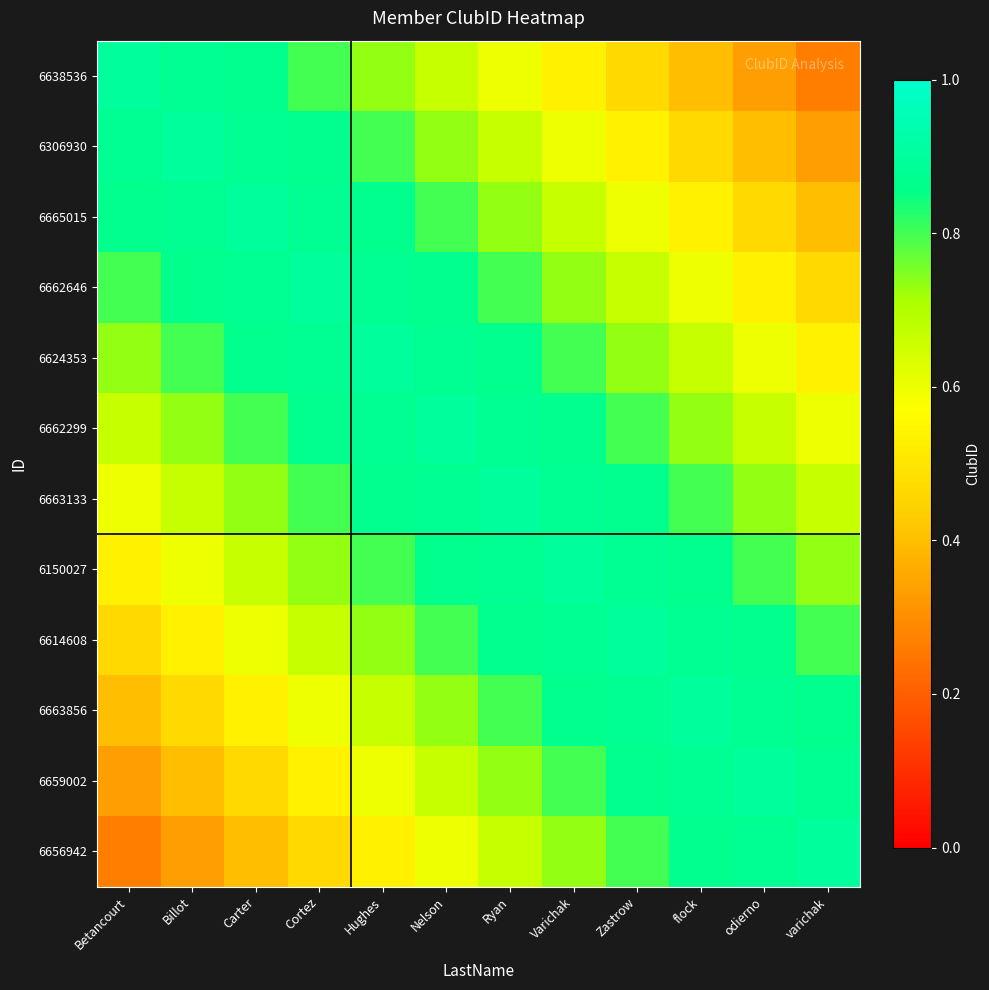

Reading right to left, transcribe all the data shown in this chart.

6638536: varichak=0.3	odierno=0.3	flock=0.4	Zastrow=0.5	Varichak=0.5	Ryan=0.6	Nelson=0.7	Hughes=0.7	Cortez=0.8	Carter=0.9	Billot=0.9	Betancourt=1.0
6306930: varichak=0.3	odierno=0.4	flock=0.5	Zastrow=0.5	Varichak=0.6	Ryan=0.7	Nelson=0.7	Hughes=0.8	Cortez=0.9	Carter=0.9	Billot=1.0	Betancourt=0.9
6665015: varichak=0.4	odierno=0.5	flock=0.5	Zastrow=0.6	Varichak=0.7	Ryan=0.7	Nelson=0.8	Hughes=0.9	Cortez=0.9	Carter=1.0	Billot=0.9	Betancourt=0.9
6662646: varichak=0.5	odierno=0.5	flock=0.6	Zastrow=0.7	Varichak=0.7	Ryan=0.8	Nelson=0.9	Hughes=0.9	Cortez=1.0	Carter=0.9	Billot=0.9	Betancourt=0.8
6624353: varichak=0.5	odierno=0.6	flock=0.7	Zastrow=0.7	Varichak=0.8	Ryan=0.9	Nelson=0.9	Hughes=1.0	Cortez=0.9	Carter=0.9	Billot=0.8	Betancourt=0.7
6662299: varichak=0.6	odierno=0.7	flock=0.7	Zastrow=0.8	Varichak=0.9	Ryan=0.9	Nelson=1.0	Hughes=0.9	Cortez=0.9	Carter=0.8	Billot=0.7	Betancourt=0.7
6663133: varichak=0.7	odierno=0.7	flock=0.8	Zastrow=0.9	Varichak=0.9	Ryan=1.0	Nelson=0.9	Hughes=0.9	Cortez=0.8	Carter=0.7	Billot=0.7	Betancourt=0.6
6150027: varichak=0.7	odierno=0.8	flock=0.9	Zastrow=0.9	Varichak=1.0	Ryan=0.9	Nelson=0.9	Hughes=0.8	Cortez=0.7	Carter=0.7	Billot=0.6	Betancourt=0.5
6614608: varichak=0.8	odierno=0.9	flock=0.9	Zastrow=1.0	Varichak=0.9	Ryan=0.9	Nelson=0.8	Hughes=0.7	Cortez=0.7	Carter=0.6	Billot=0.5	Betancourt=0.5
6663856: varichak=0.9	odierno=0.9	flock=1.0	Zastrow=0.9	Varichak=0.9	Ryan=0.8	Nelson=0.7	Hughes=0.7	Cortez=0.6	Carter=0.5	Billot=0.5	Betancourt=0.4
6659002: varichak=0.9	odierno=1.0	flock=0.9	Zastrow=0.9	Varichak=0.8	Ryan=0.7	Nelson=0.7	Hughes=0.6	Cortez=0.5	Carter=0.5	Billot=0.4	Betancourt=0.3
6656942: varichak=1.0	odierno=0.9	flock=0.9	Zastrow=0.8	Varichak=0.7	Ryan=0.7	Nelson=0.6	Hughes=0.5	Cortez=0.5	Carter=0.4	Billot=0.3	Betancourt=0.3